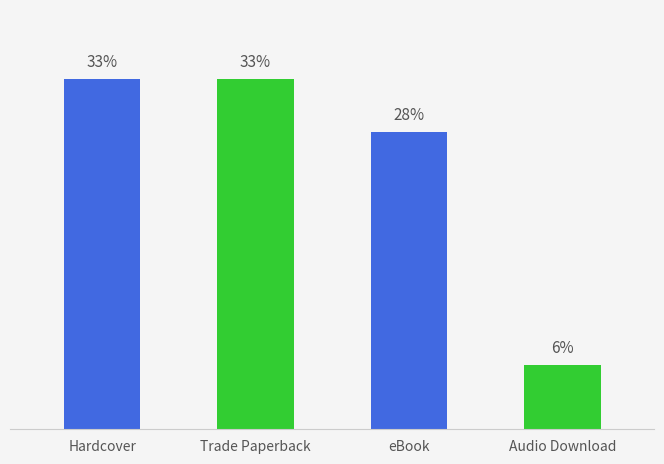

The value at Hardcover is 33. True or false?

True